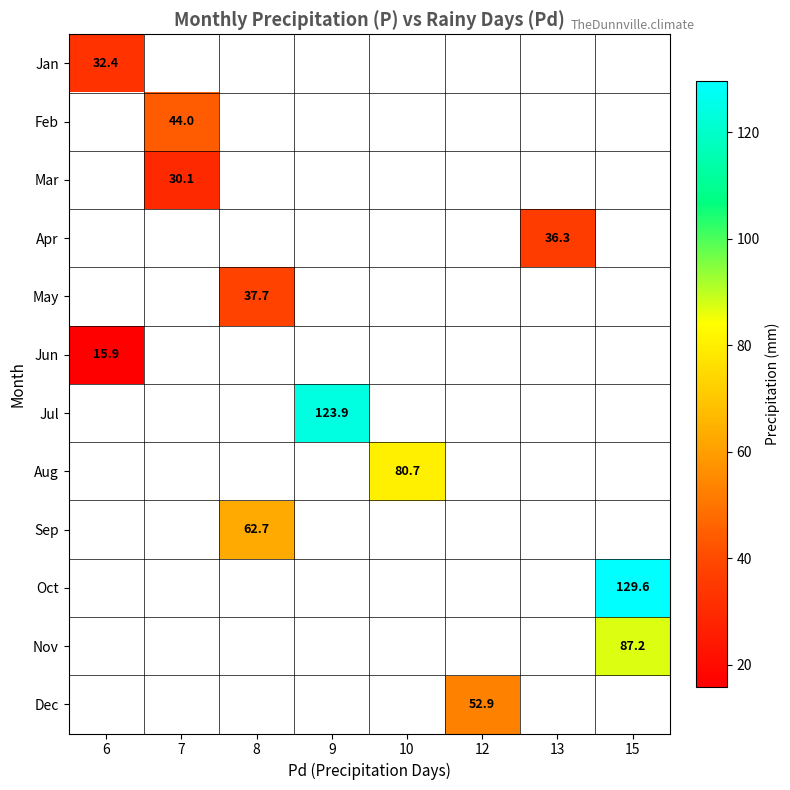

How many series are shown in this chart?

12